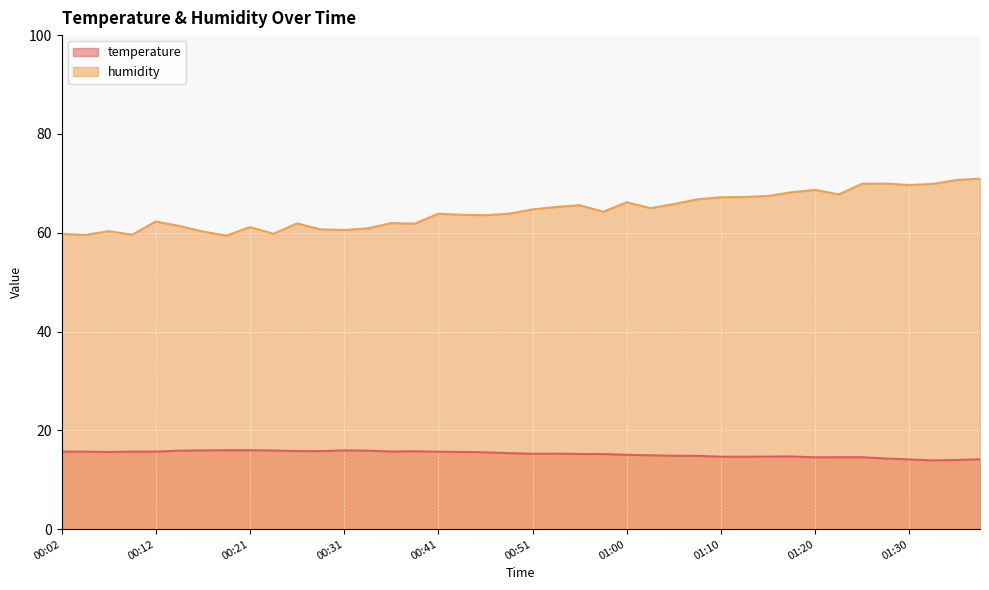

List the series in order of their overall mean, highest first.

humidity, temperature